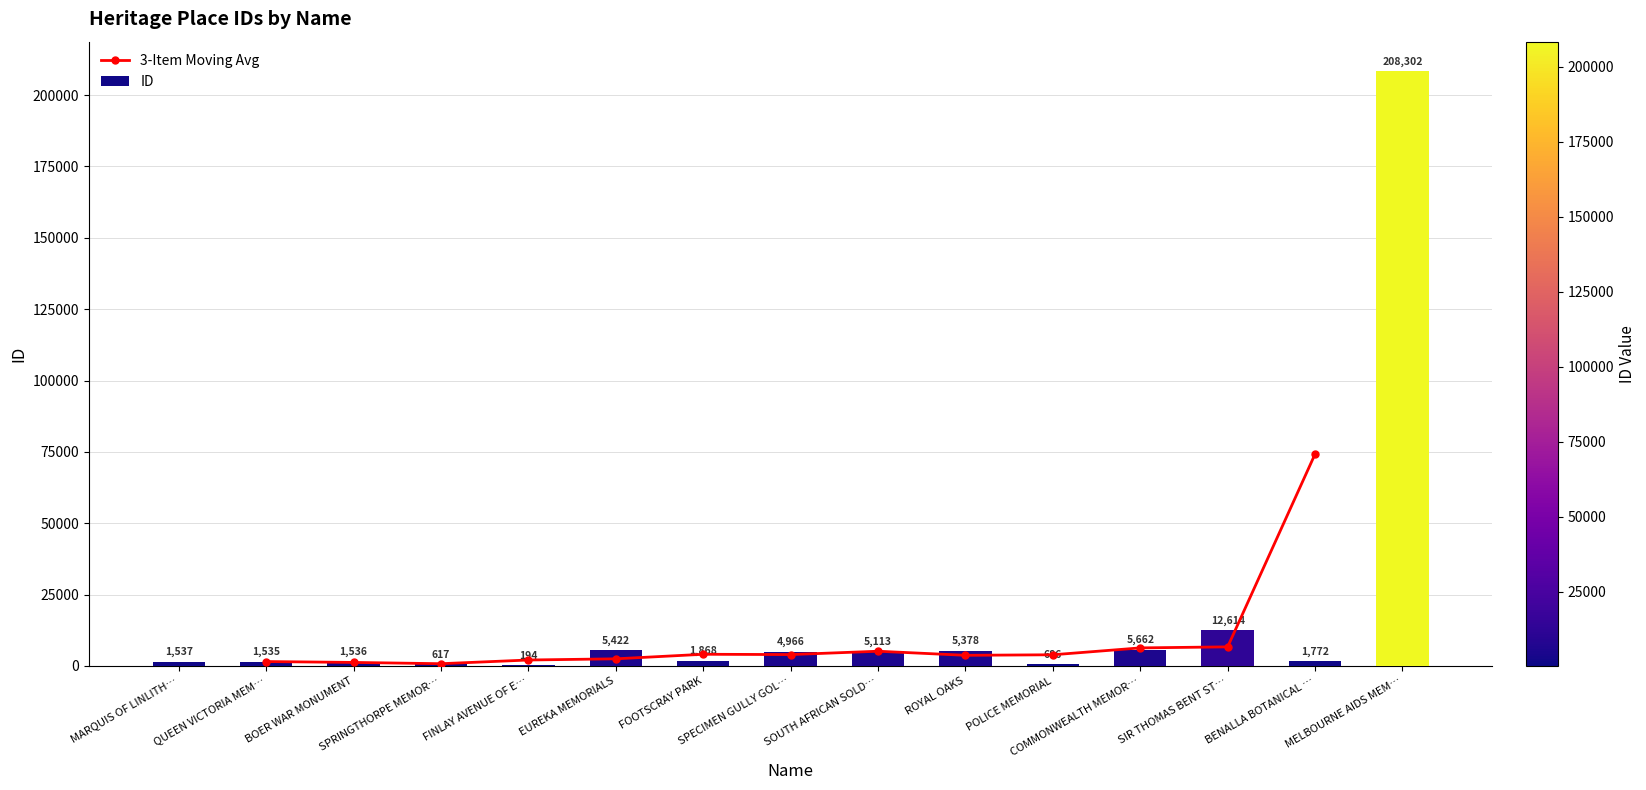

What is the greatest value displayed?

208302